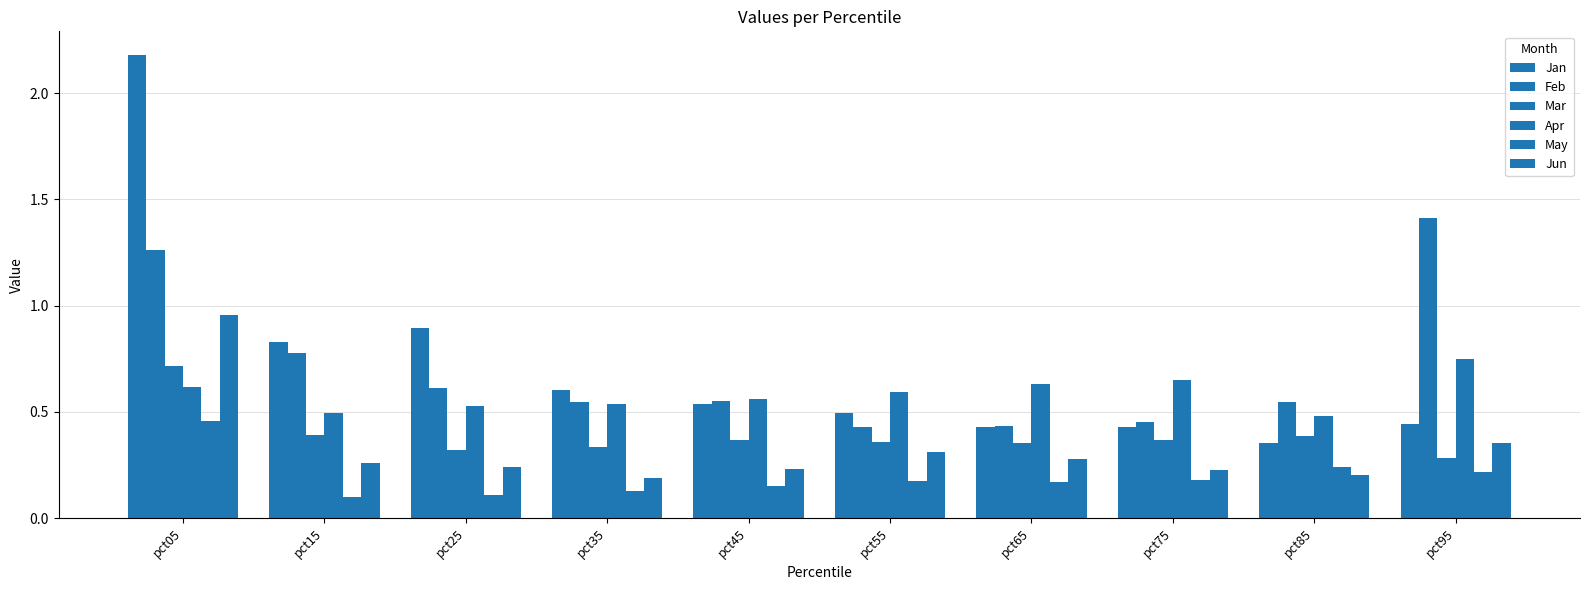

What is the minimum value shown in the chart?

0.1